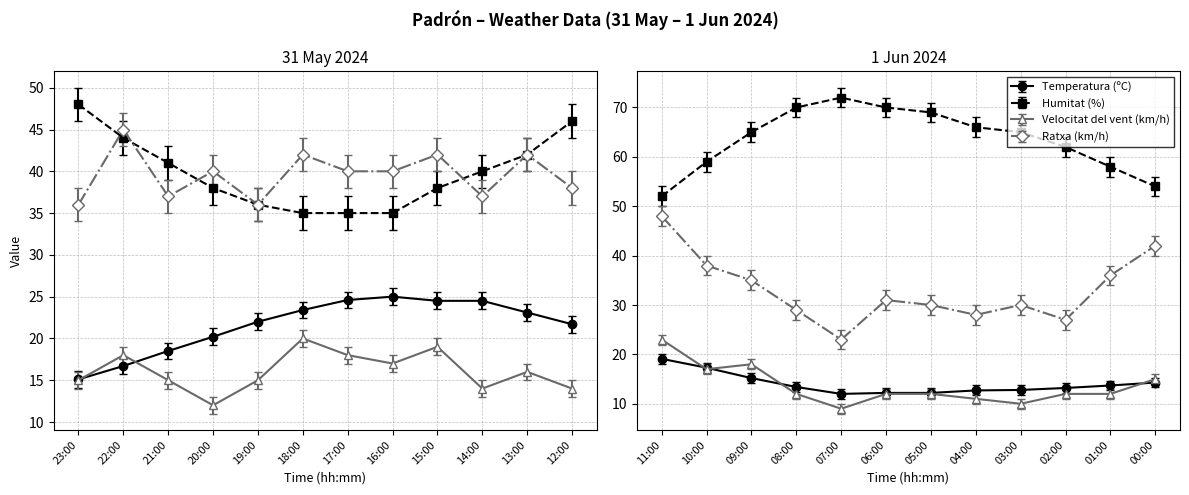

At 04:00, list the series in order from smallest to largest.

Velocitat del vent (km/h), Temperatura (ºC), Ratxa (km/h), Humitat (%)